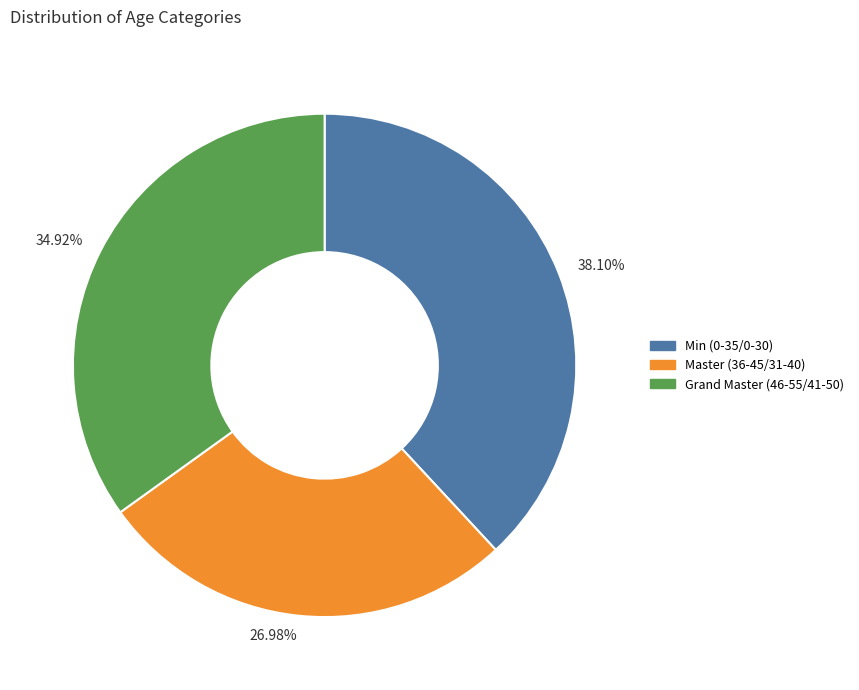

Rank the categories by value from lowest to highest.

26.98%, 34.92%, 38.10%